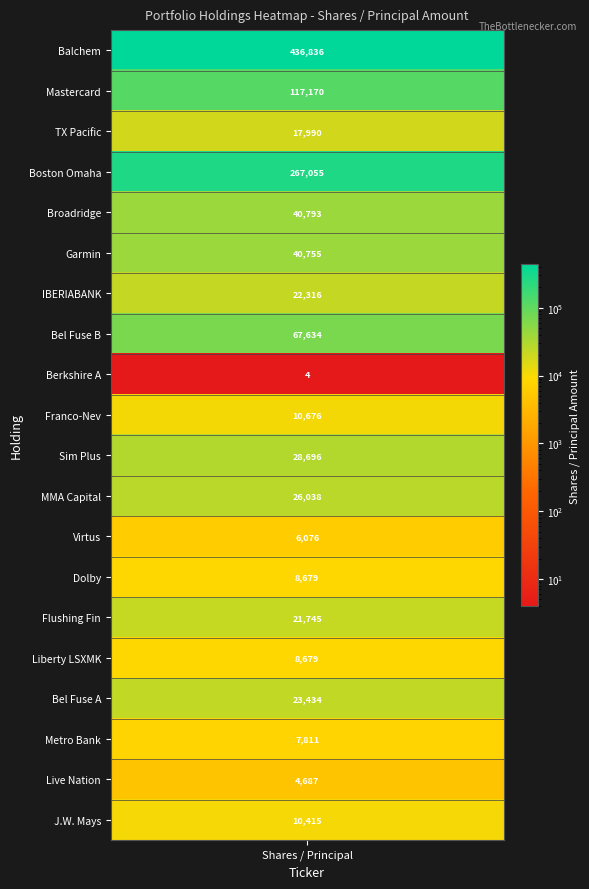

What is the maximum value shown in the chart?

436836